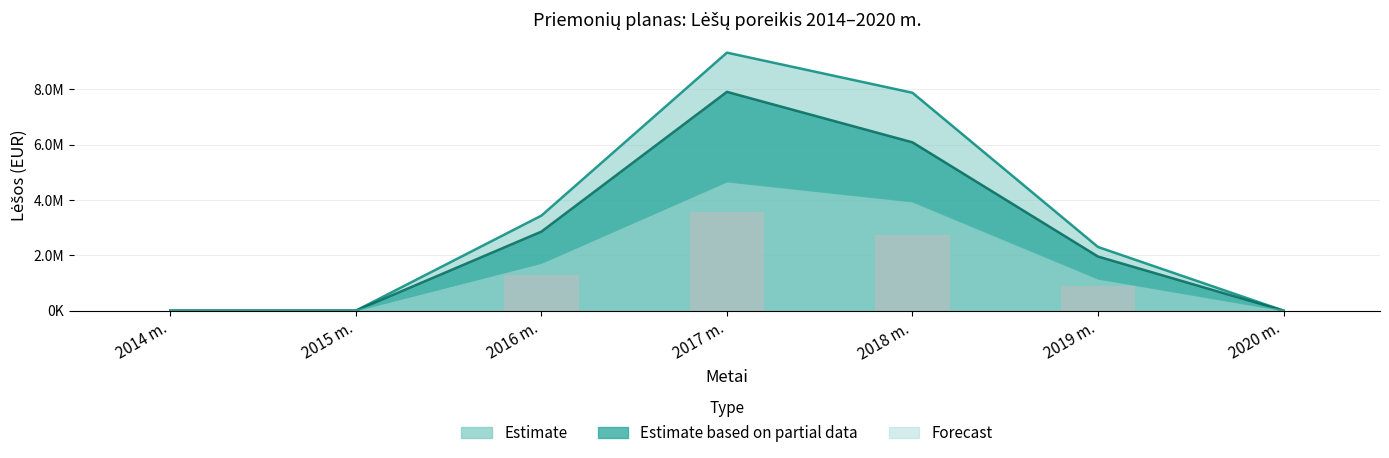

What is the sum of the Iš viso lower values at 2015 m. and 2016 m.?

1716805.5